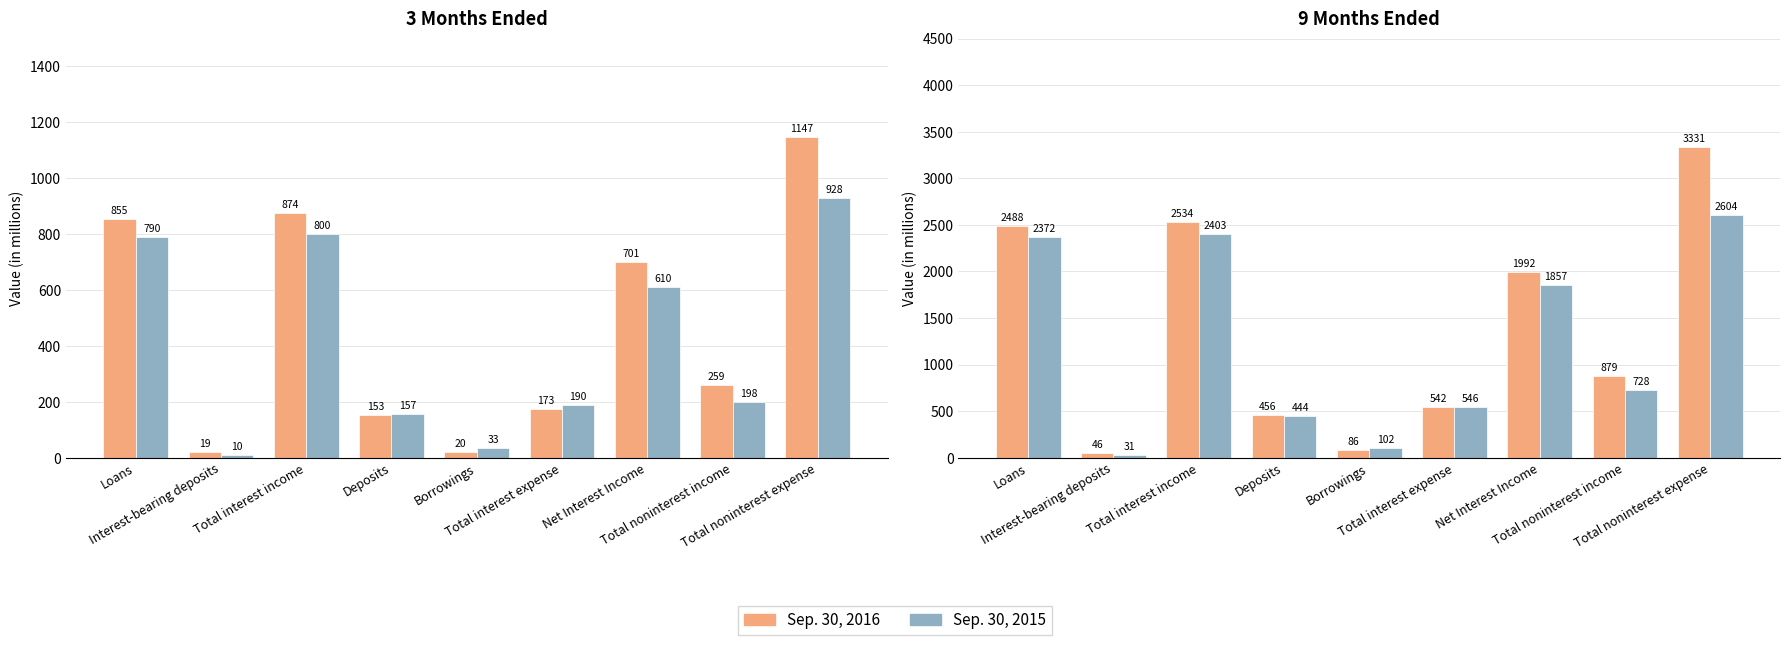

What position from the left is Deposits?

4